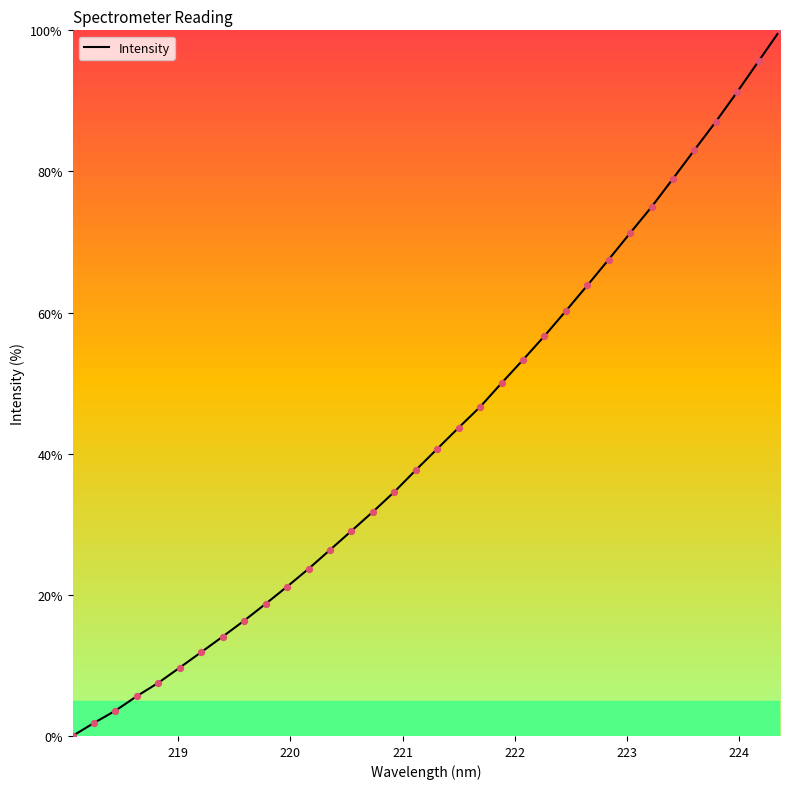

What is the greatest value displayed?

100.0